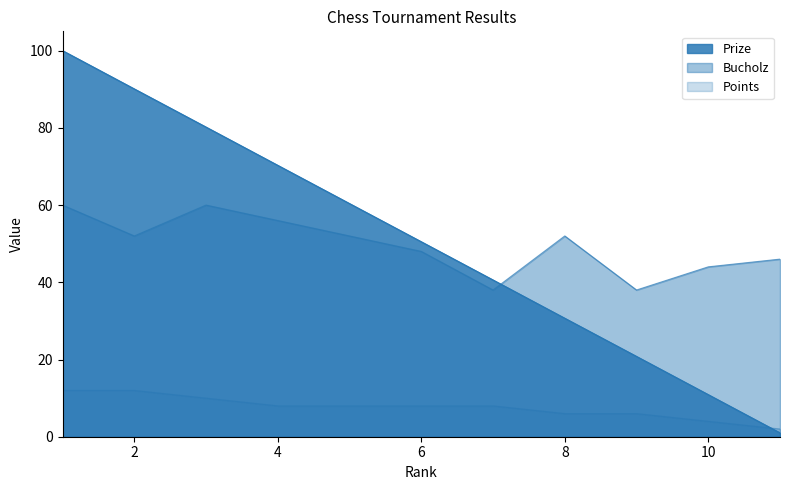

Is the value of Points at 11 greater than the value of Bucholz at 1?

No